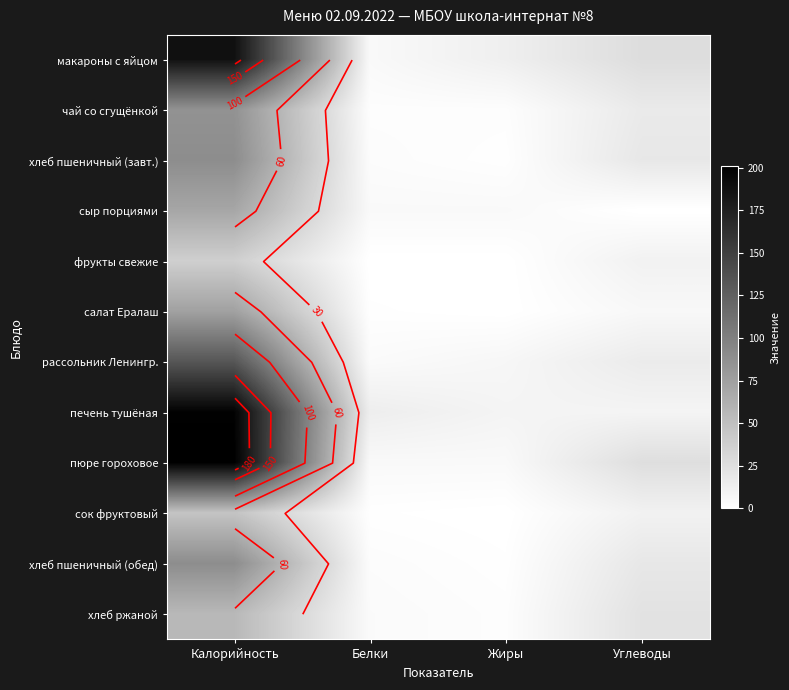

At Белки, list the series in order from largest to smallest.

печень тушёная, макароны с яйцом, сыр порциями, пюре гороховое, рассольник Ленингр., хлеб ржаной, хлеб пшеничный (завт.), хлеб пшеничный (обед), чай со сгущёнкой, салат Ералаш, сок фруктовый, фрукты свежие